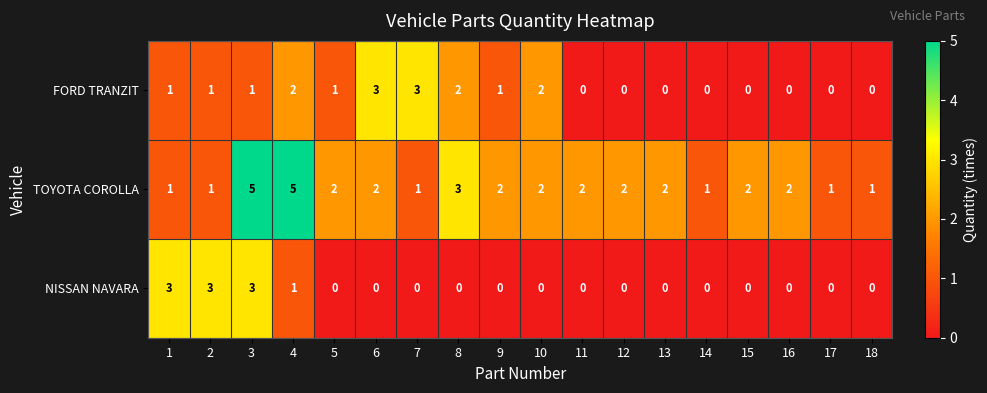

Which series has the largest range (max minus min)?

TOYOTA COROLLA